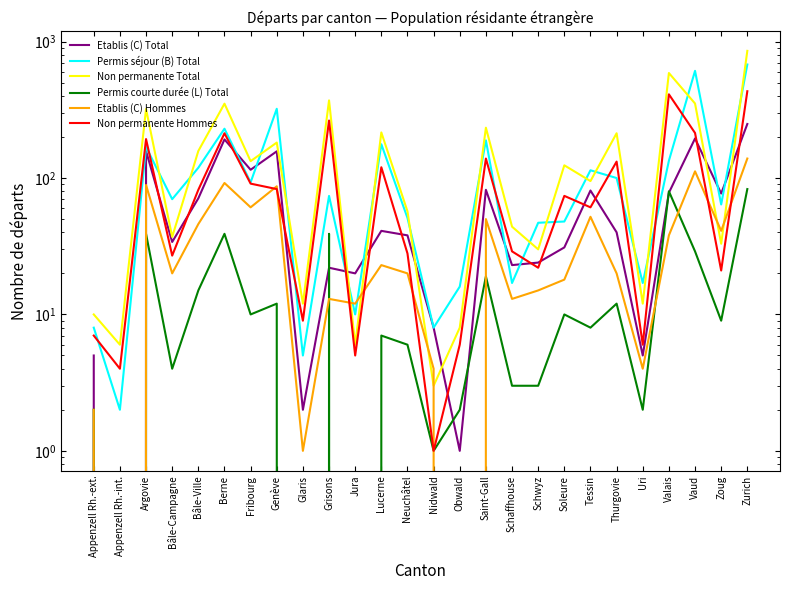

What is the value of the Non permanente Total point at the 10th from the left?

371